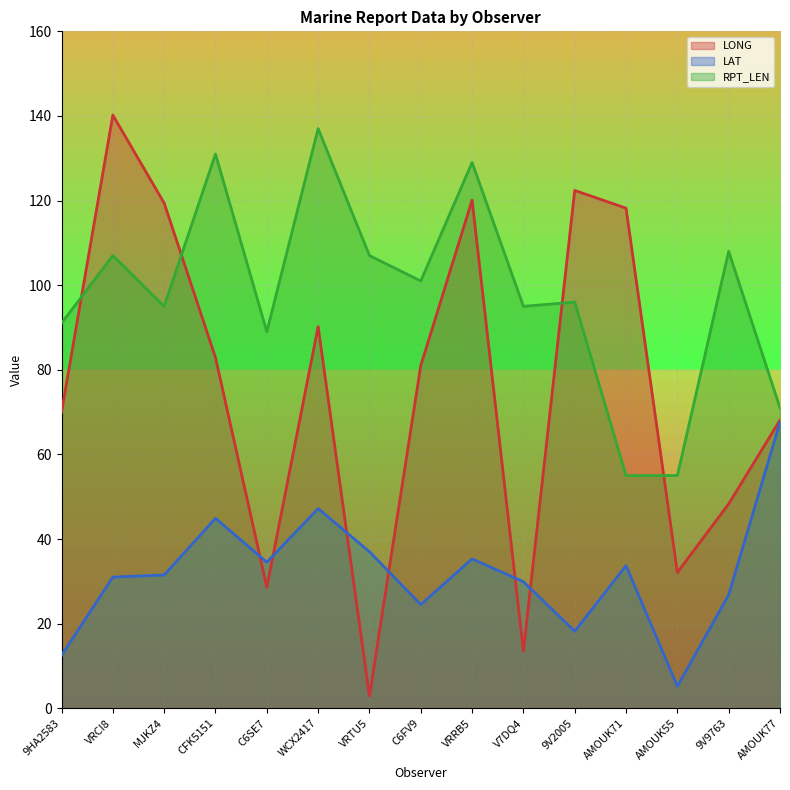

The RPT_LEN series shows 66.0 at VRCI8. True or false?

False